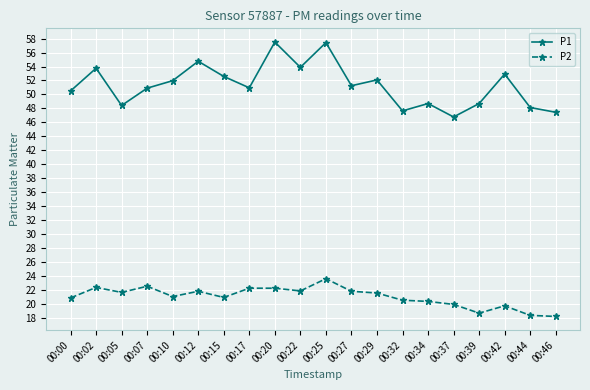

What is the maximum value shown in the chart?

57.5